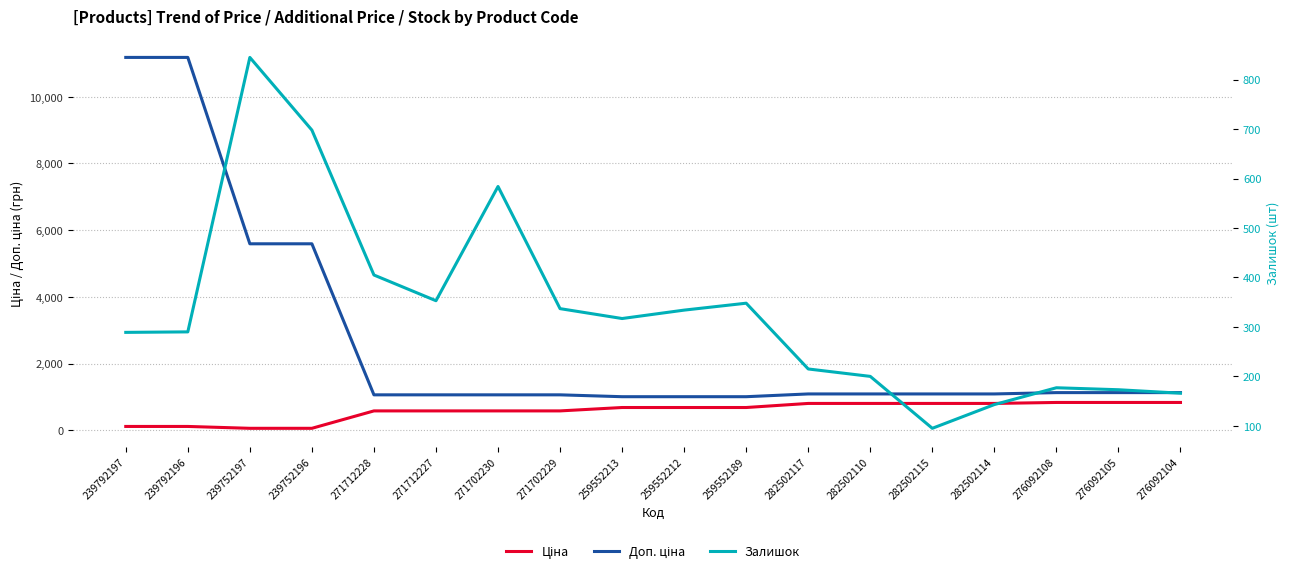

What is the difference between the second highest and minimum values in the Доп. ціна series?

10177.9